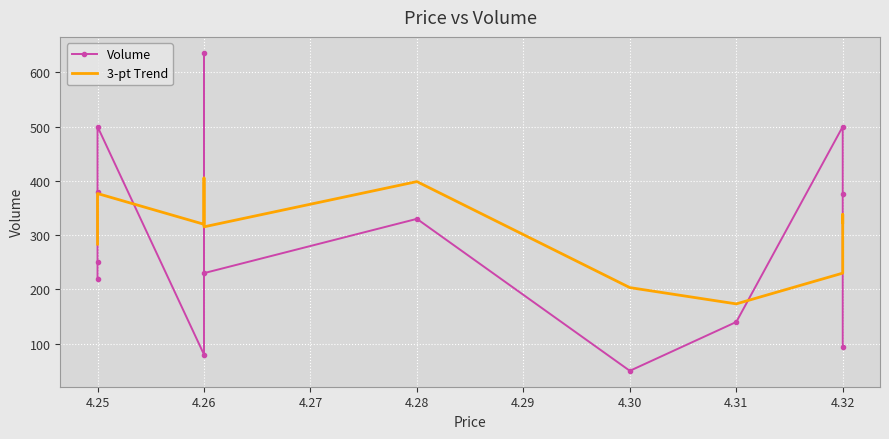

At which category does the data reach its first local valley?

4.26